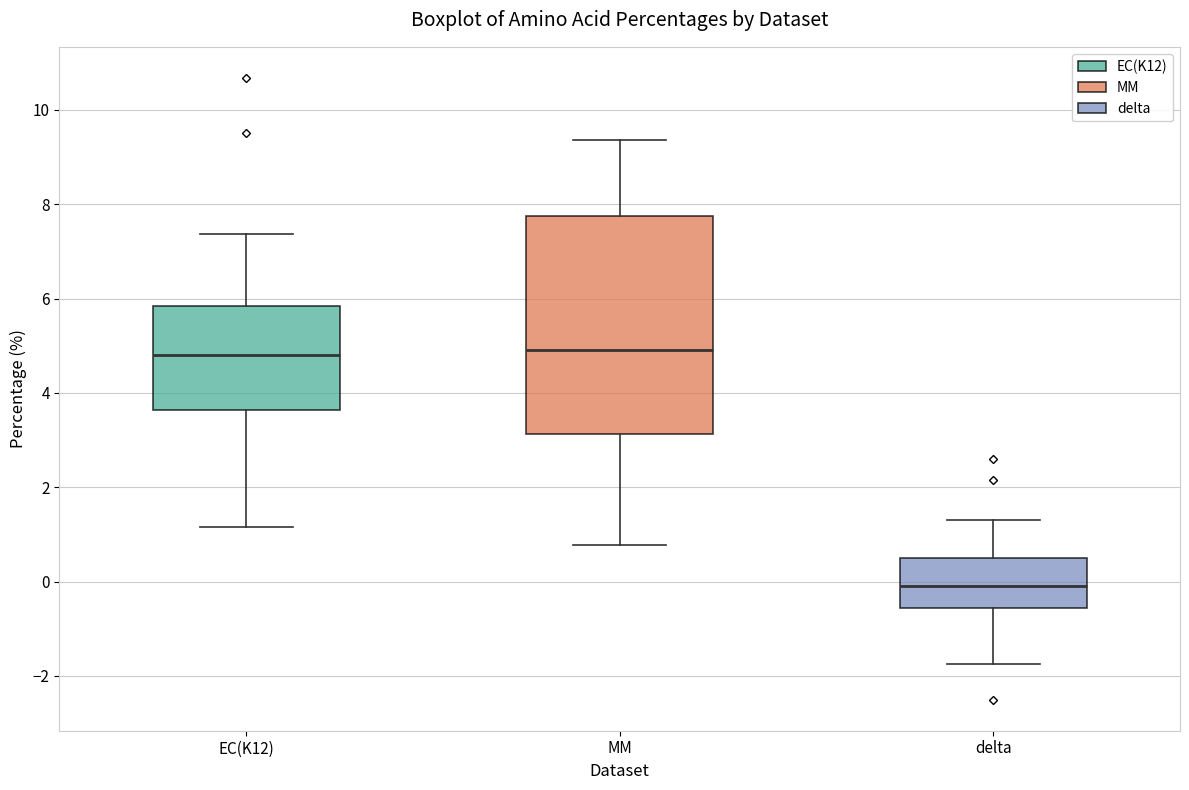

Comparing the boxes themselves (not the whiskers), which one is the tallest?

MM